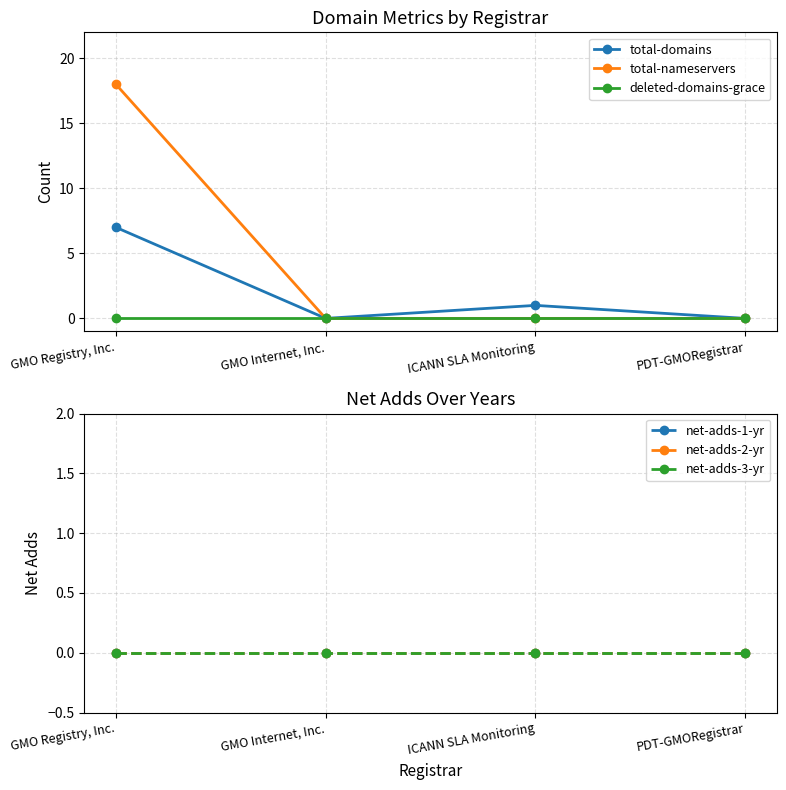

Is the value of net-adds-3-yr at PDT-GMORegistrar greater than the value of total-domains at GMO Internet, Inc.?

No